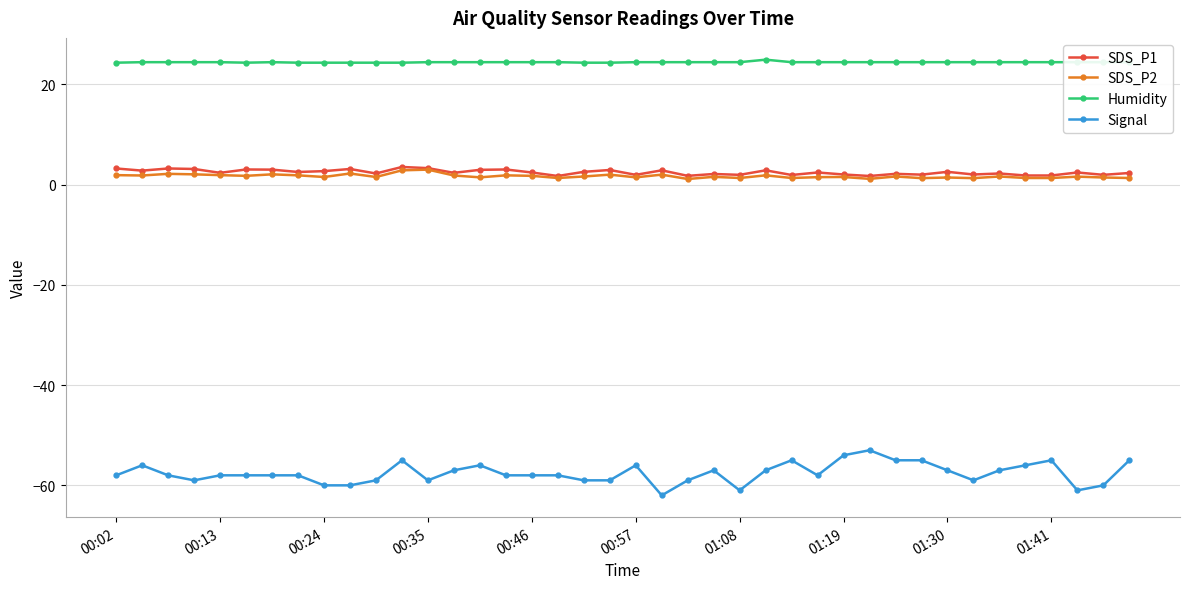

What is the value of the Signal point at the 33rd from the left?

-57.0